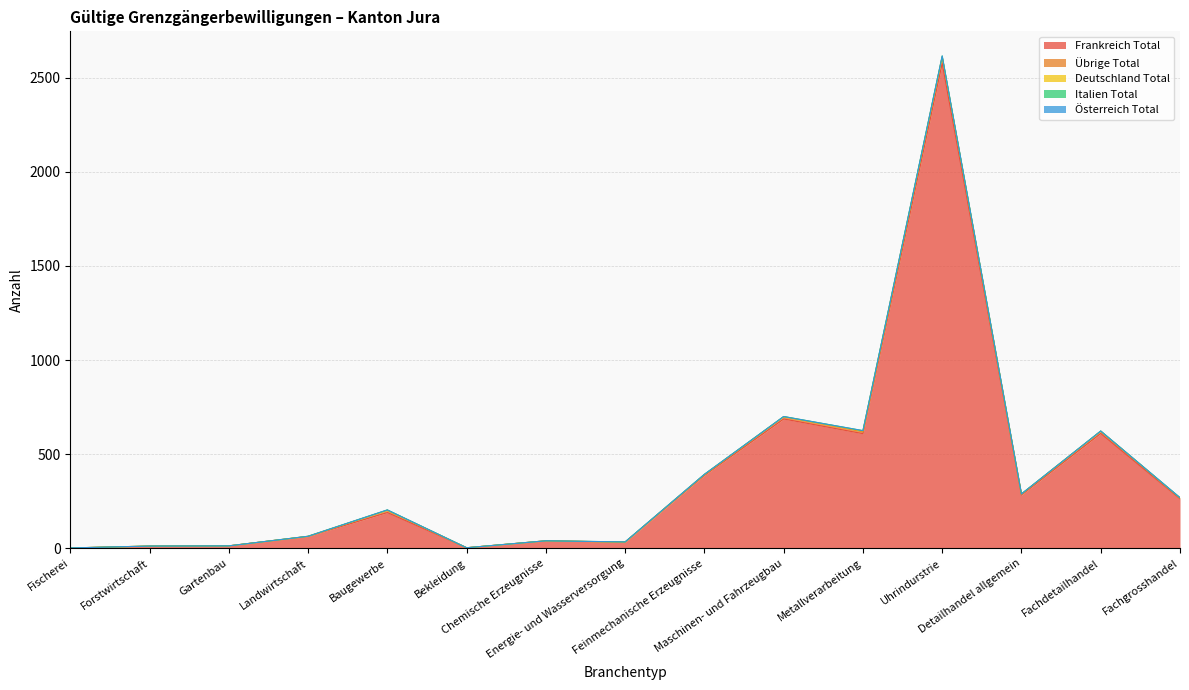

Which series has the widest spread of values?

Frankreich Total